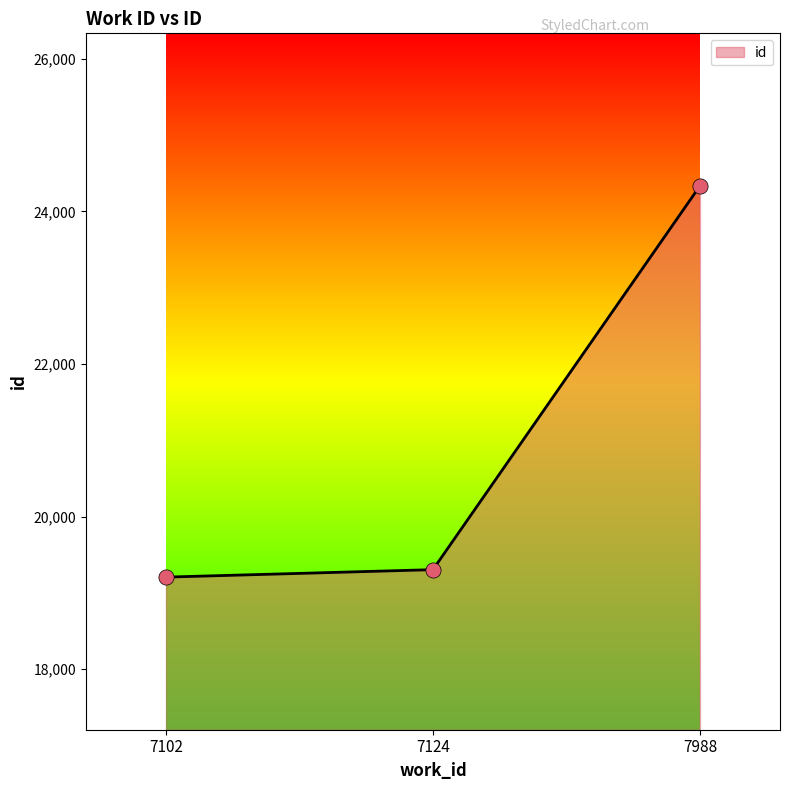

Approximately how many times larger is the value at 7124 compared to 7102?

1.0